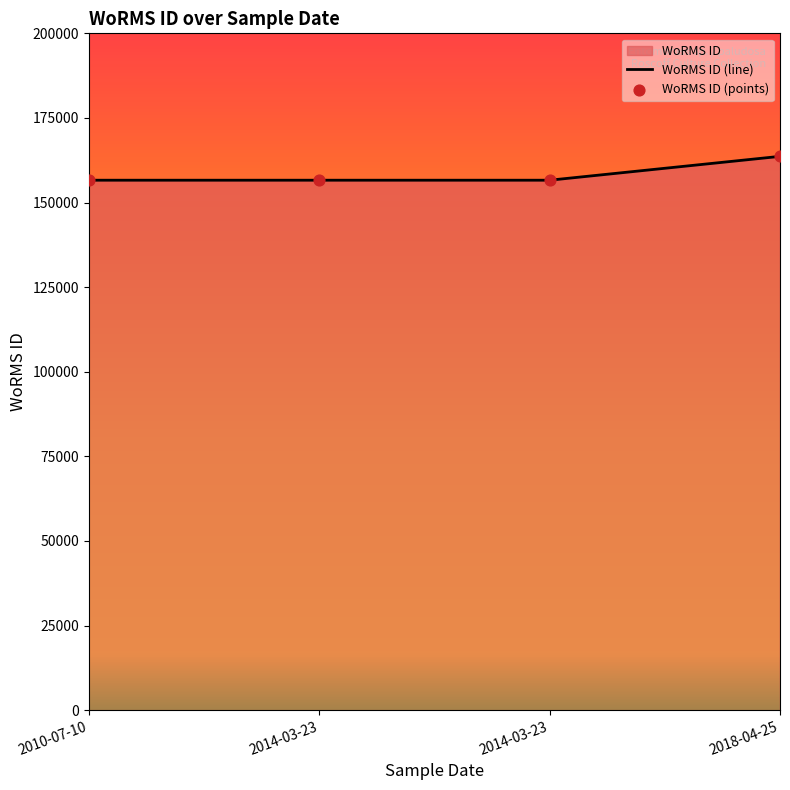

Between 2010-07-10 and 2018-04-25, which is larger?

2018-04-25